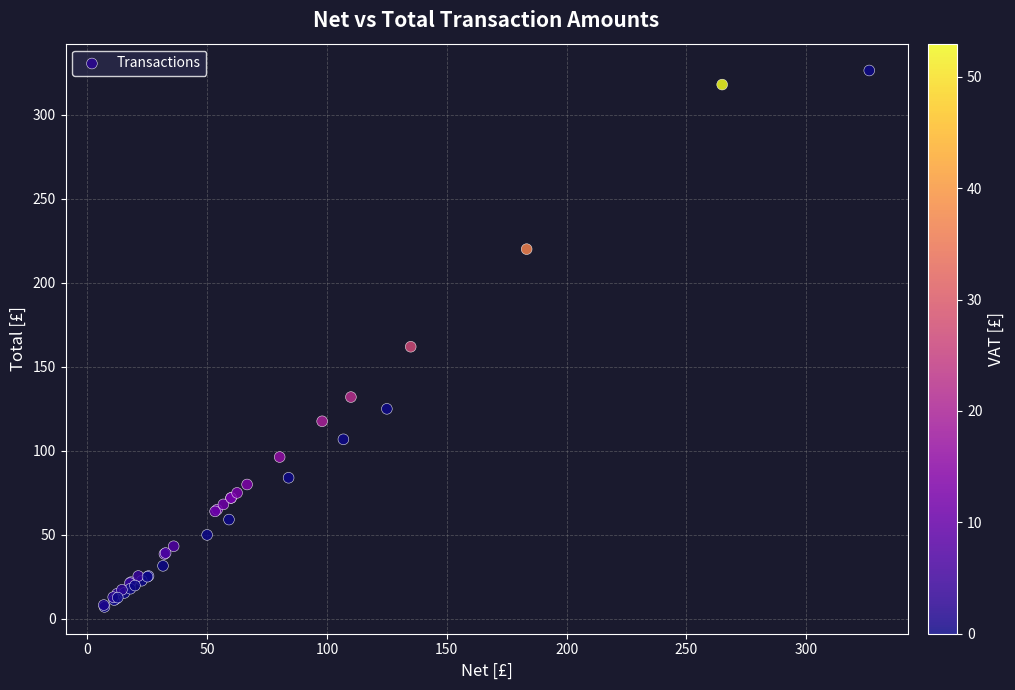

What Y value in the scatter plot is closest to 166?

161.9